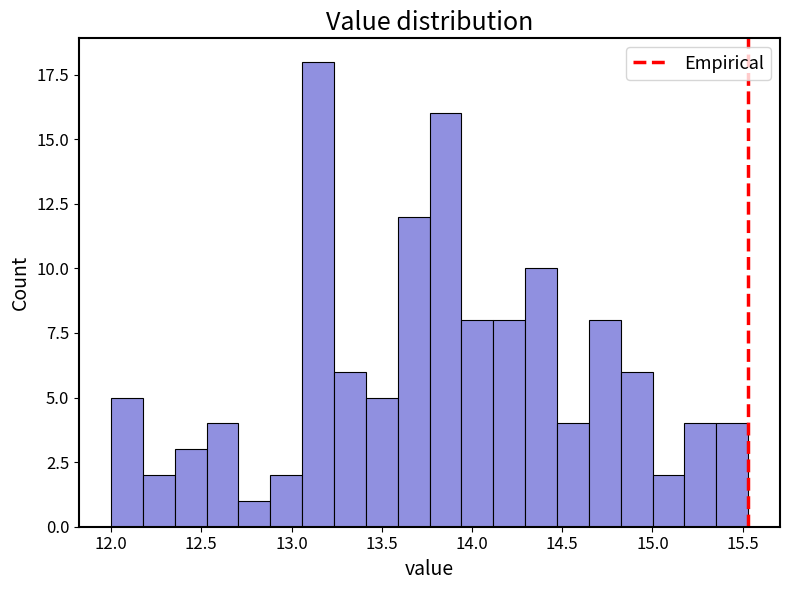

Read against the x-axis, roughly where is the centre of the tallest bar?

13.15